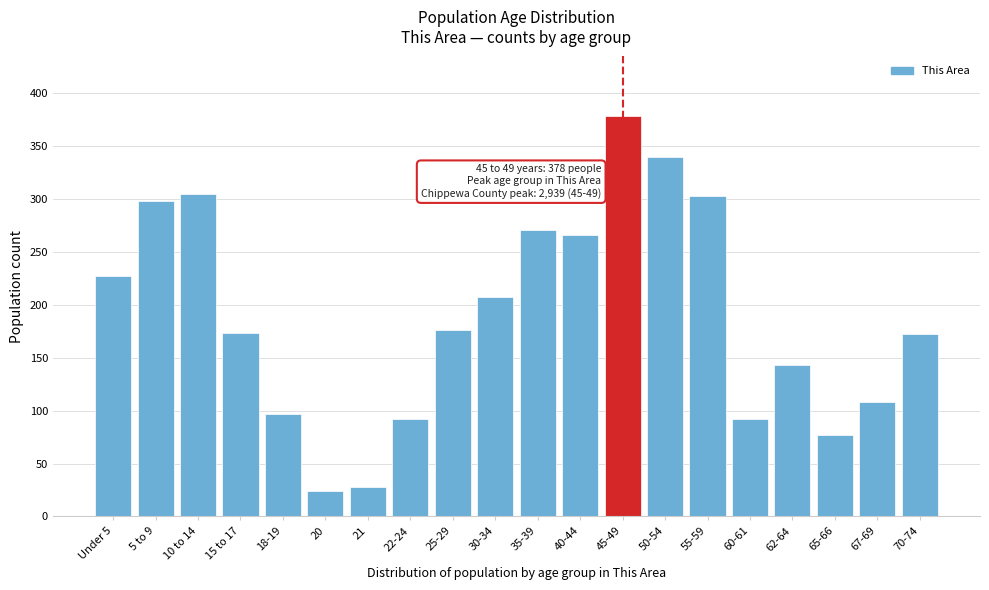

True or false: the data shows 97 at 45-49.

False